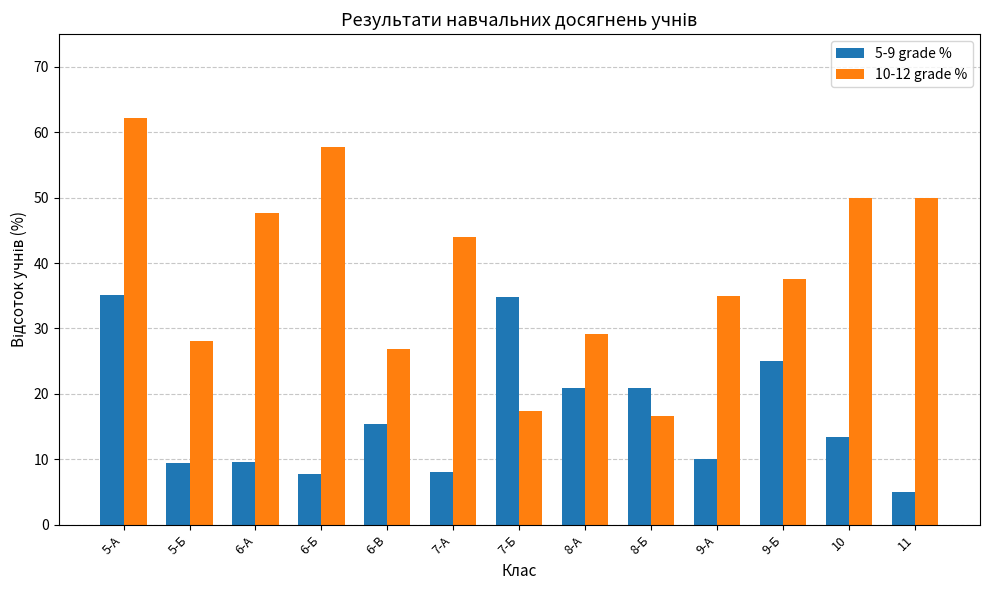

Which series has the largest total across all categories?

10-12 grade %